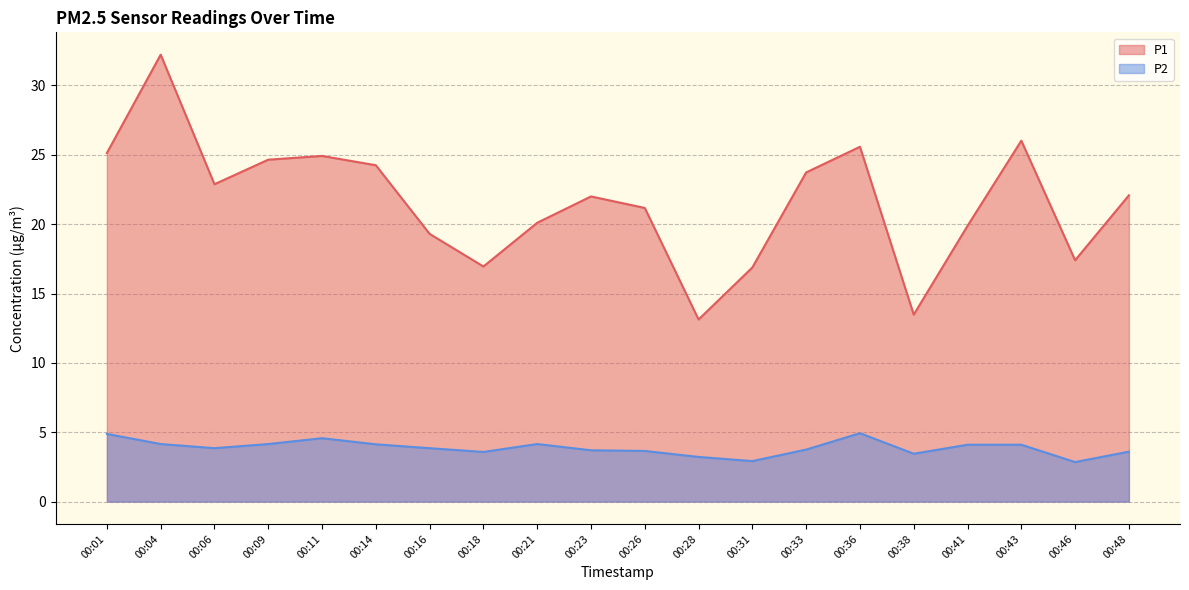

What is the value of the P1 point at the 11th from the left?

21.2